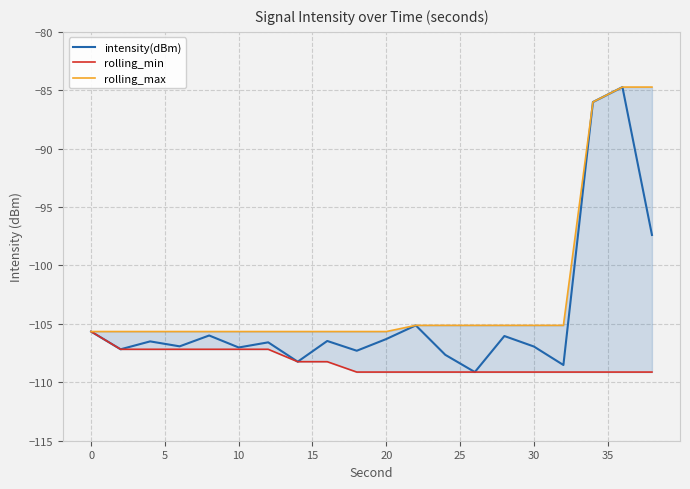

Count the number of data series in this chart.

3